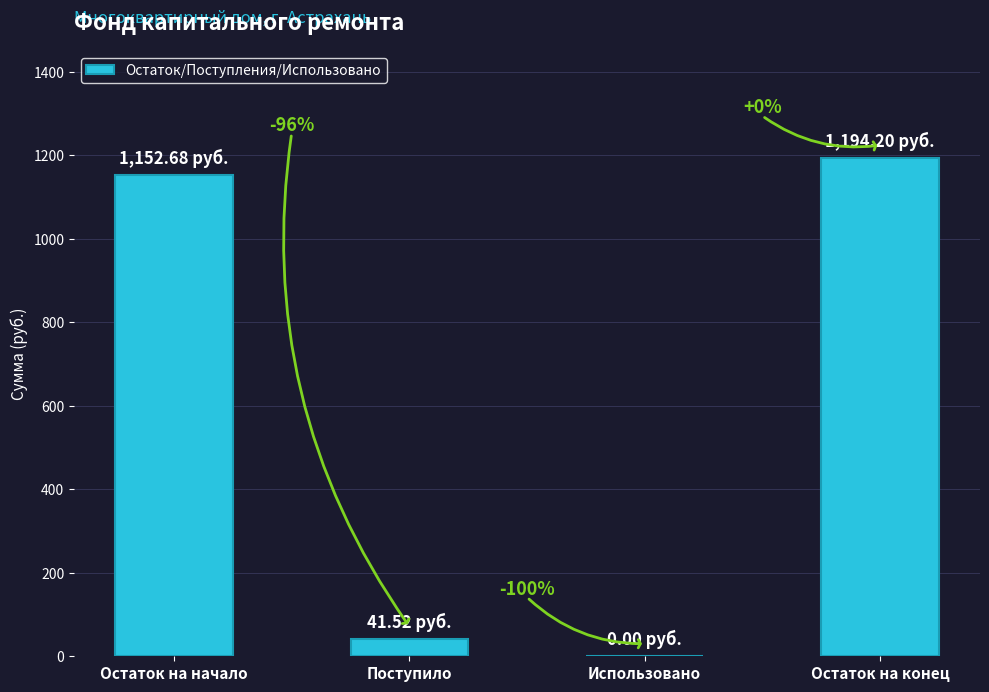

The chart shows a value of 0.0 at Использовано. True or false?

True